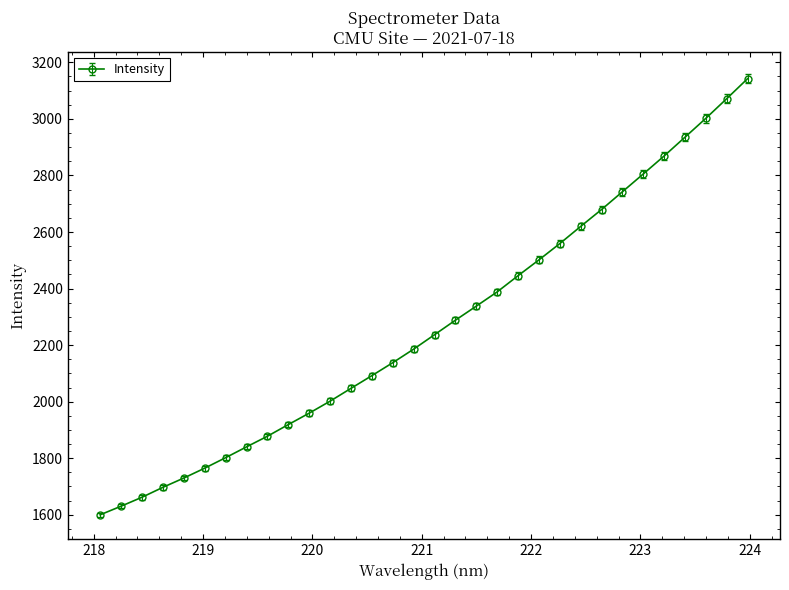

What is the difference between the second highest and second lowest values?

1441.4